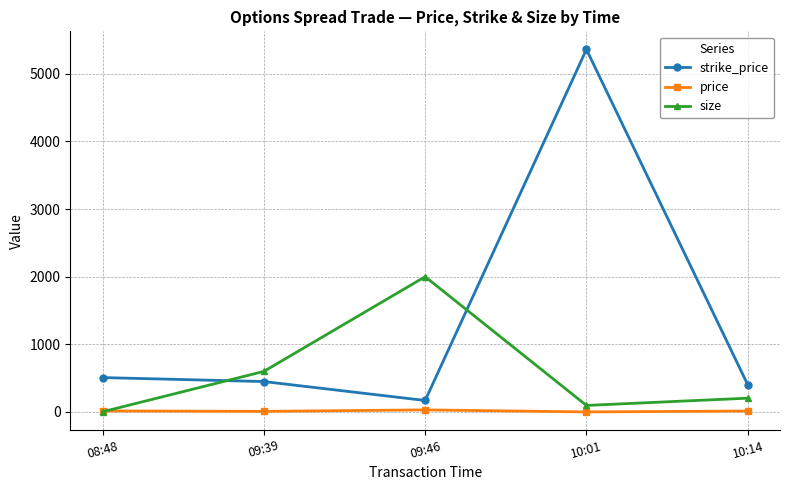

True or false: size has more than 1 interior local peaks.

False